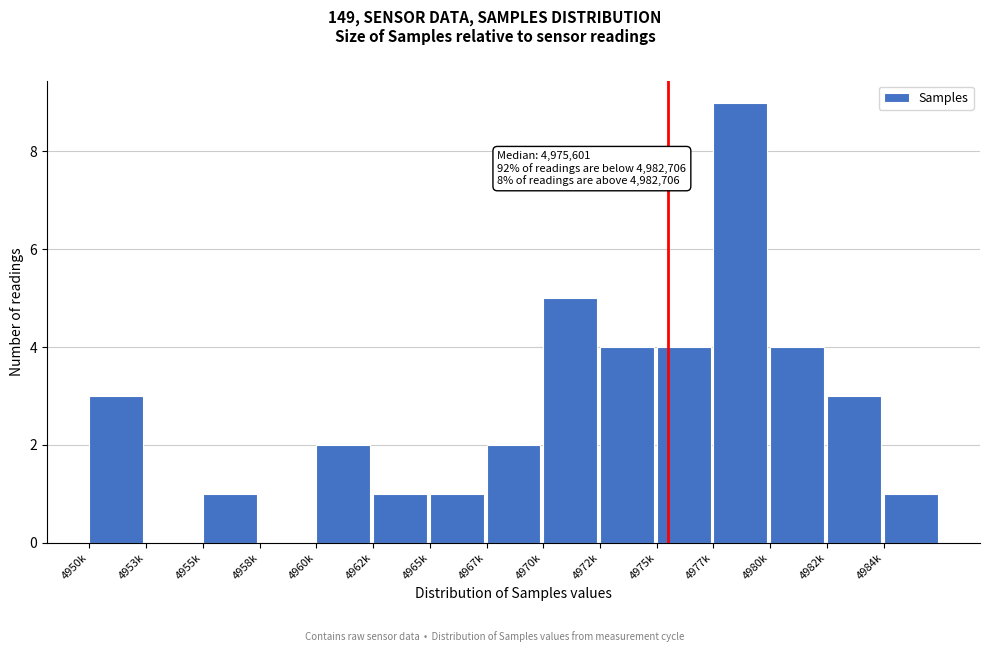

Reading right to left, transcribe all the data shown in this chart.

4984k=1	4982k=3	4980k=4	4977k=9	4975k=4	4972k=4	4970k=5	4967k=2	4965k=1	4962k=1	4960k=2	4958k=0	4955k=1	4953k=0	4950k=3